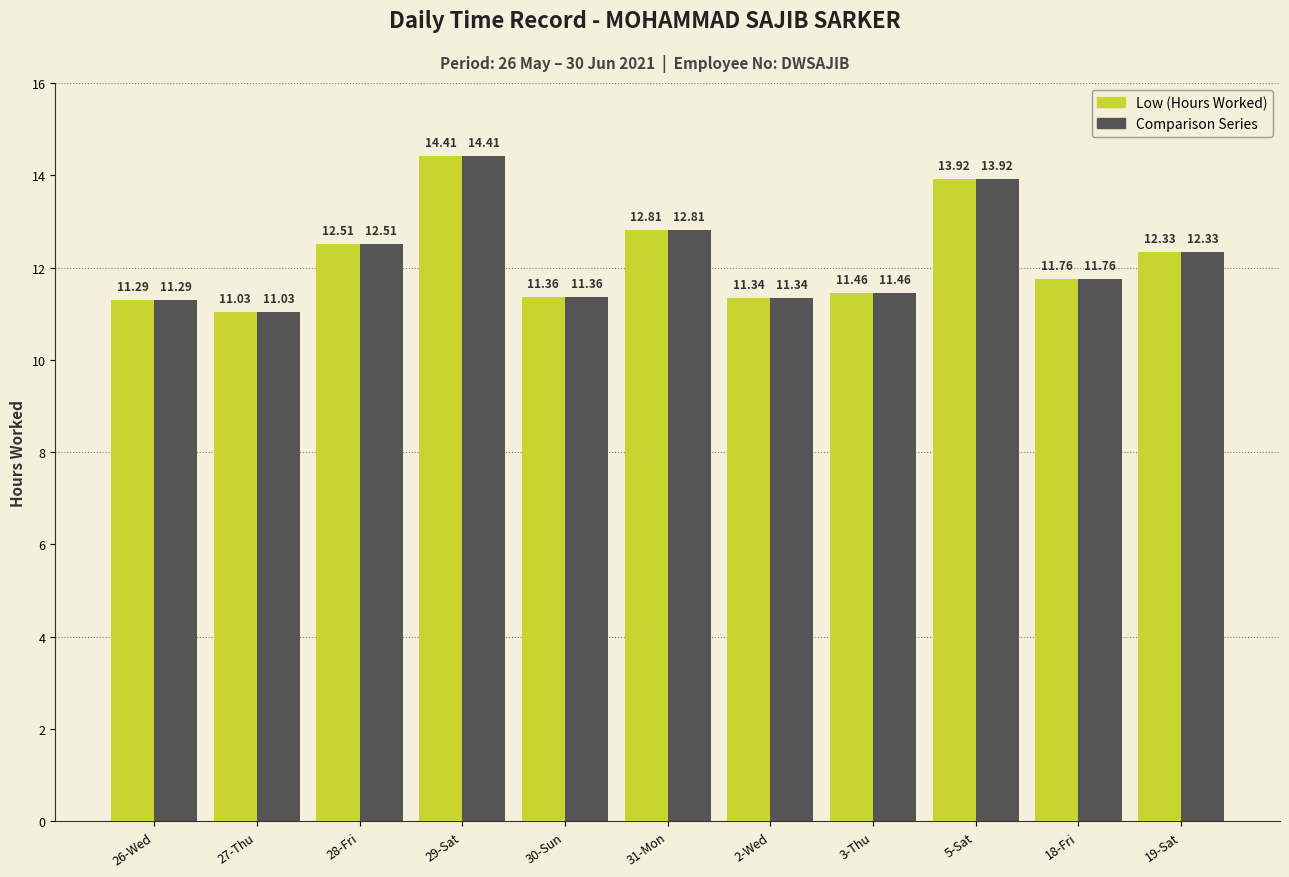

At which category is the sum across all series the highest?

29-Sat